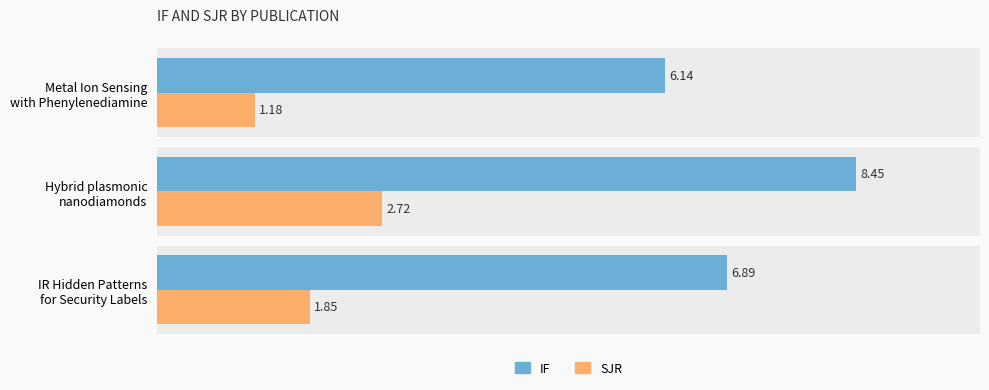

Rank the series by their maximum value, from lowest to highest.

SJR, IF